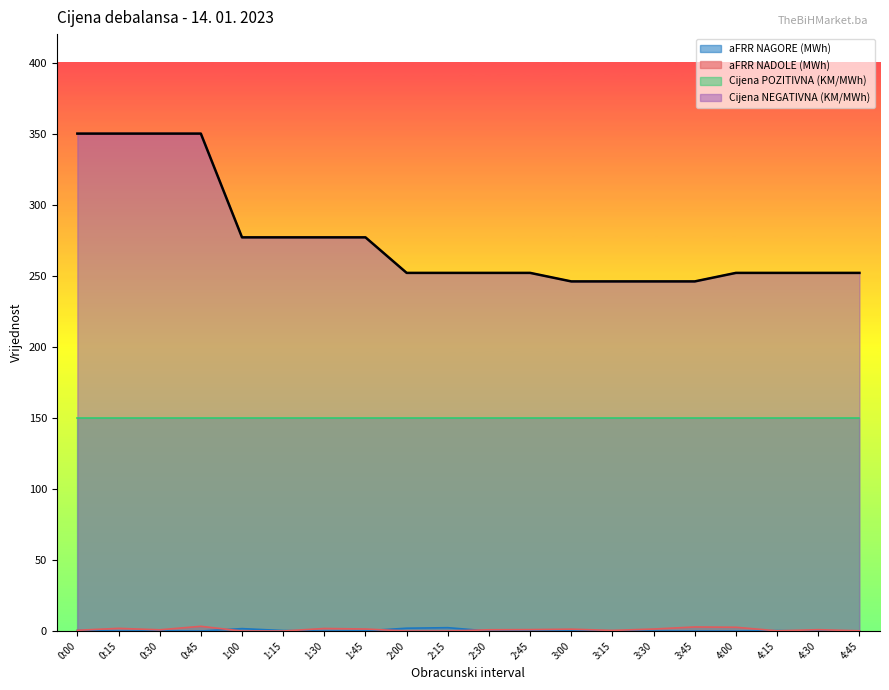

Is it true that aFRR NAGORE (MWh) equals 0.3 at 4:15?

True